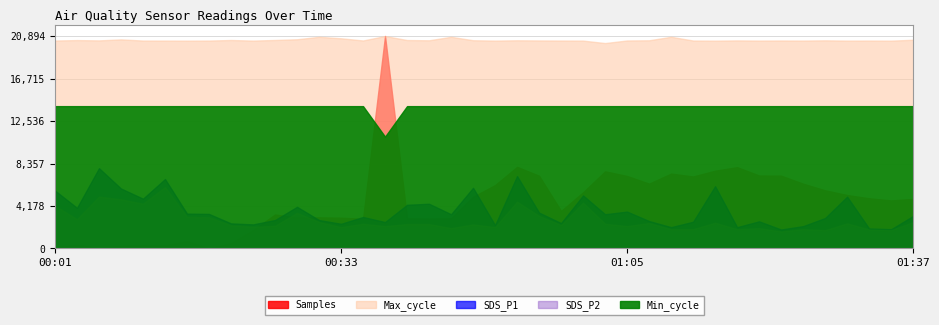

True or false: Max_cycle and Samples intersect in this chart.

False